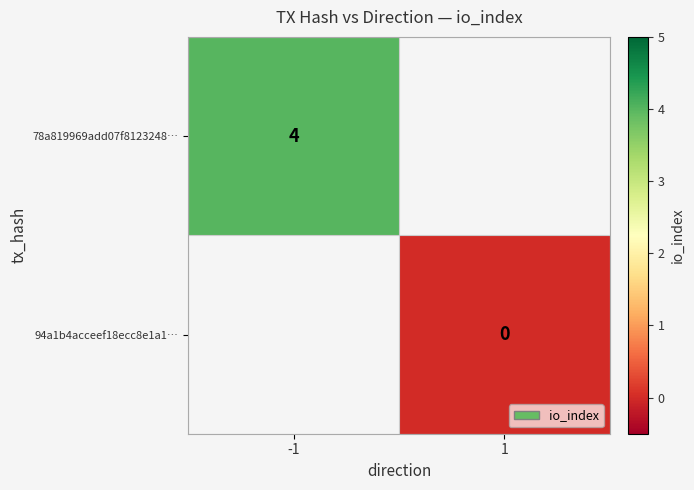

Is it true that 78a819969add07f8123248… equals 4 at -1?

True